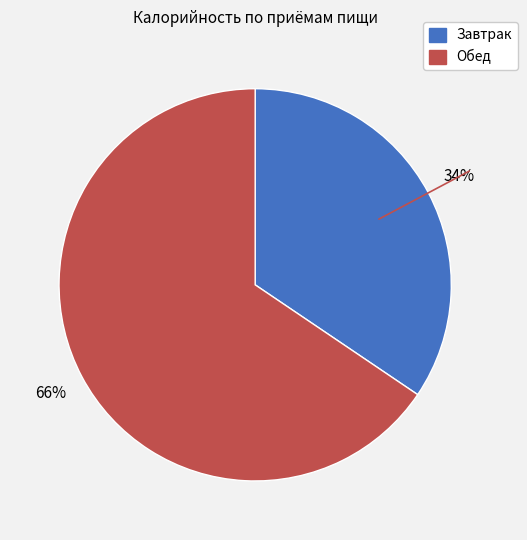

Is the sum of Завтрак and Обед greater than half?

Yes